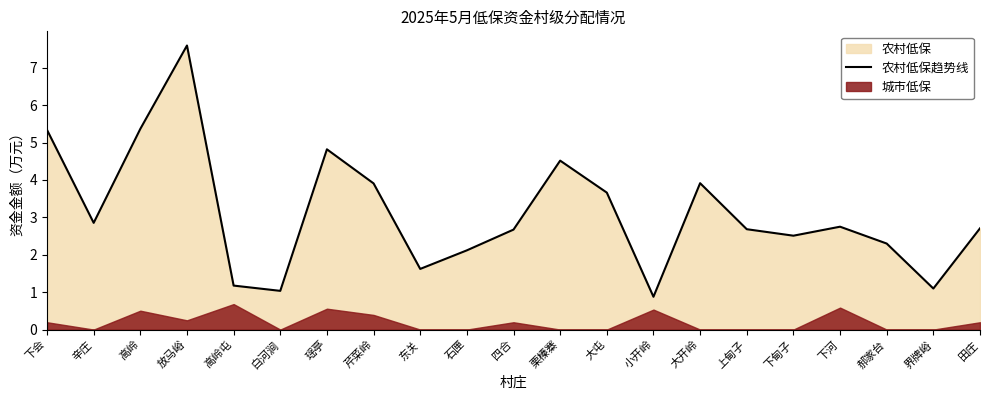

List the labels in order of value, largest first.

放马峪, 高岭, 下会, 瑶亭, 栗榛寨, 大开岭, 芹菜岭, 大屯, 辛庄, 下河, 田庄, 上甸子, 四合, 下甸子, 郝家台, 石匣, 东关, 高岭屯, 界牌峪, 白河涧, 小开岭